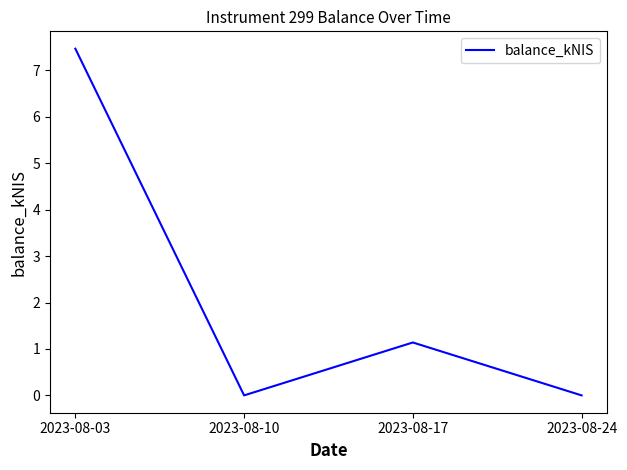

Where is the data nearest to the value 3?

2023-08-17